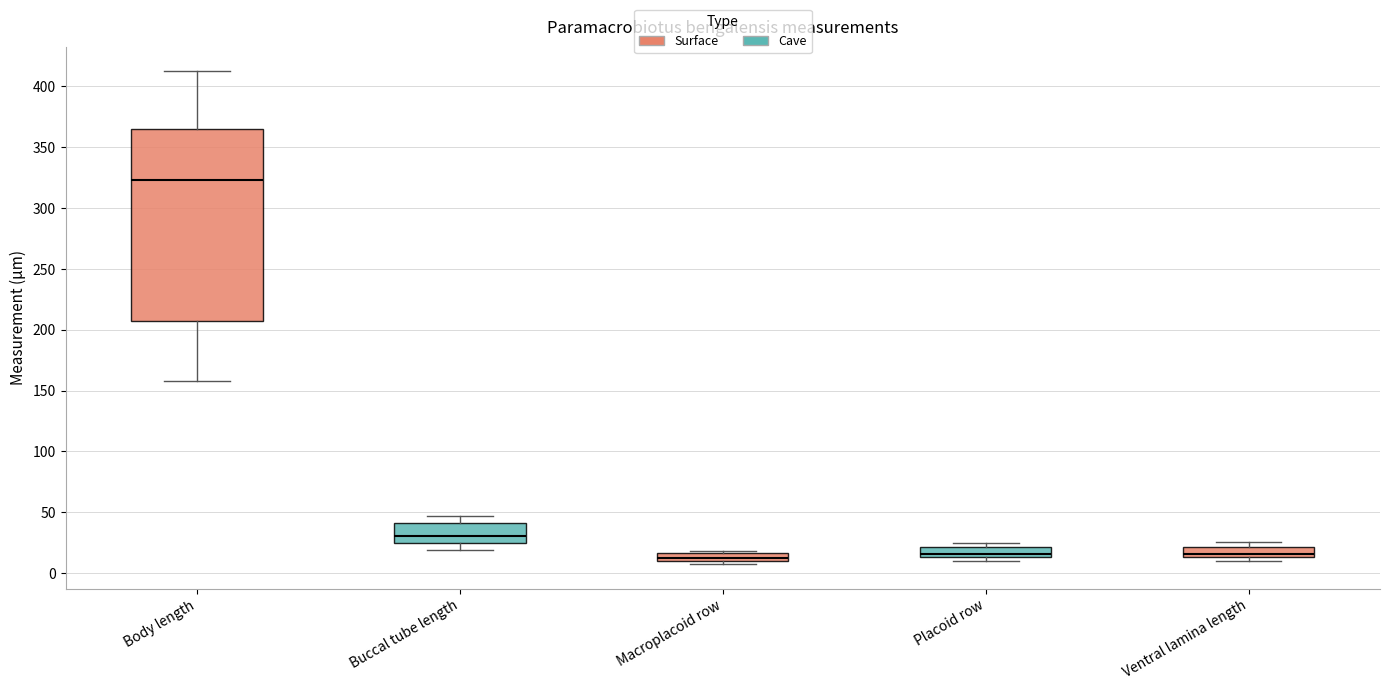

Comparing the boxes themselves (not the whiskers), which one is the tallest?

Body length